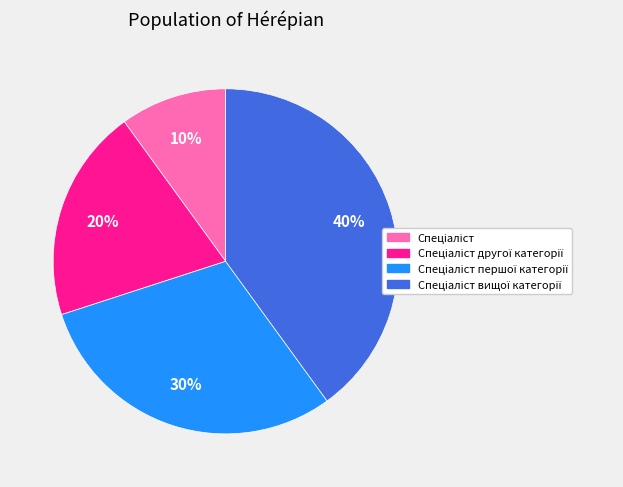

To the nearest percent, what is the average slice percentage?

25%